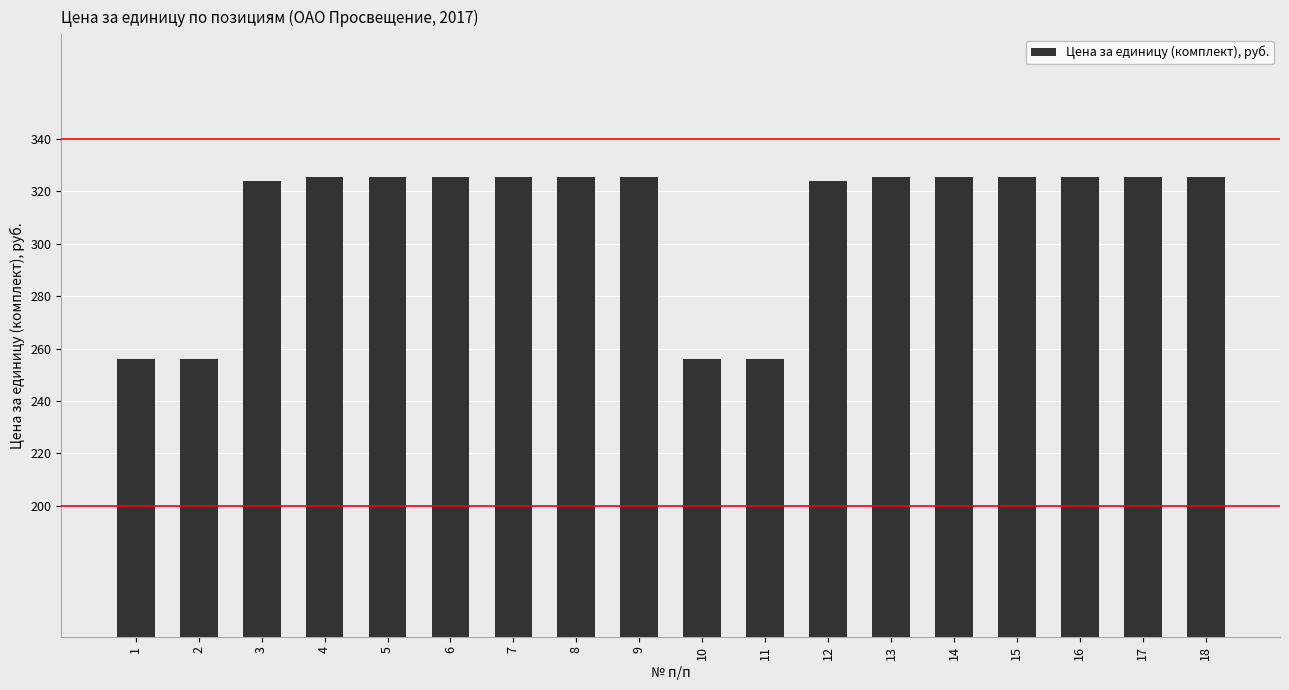

Reading left to right, transcribe all the data shown in this chart.

256.2	256.2	323.8	325.5	325.5	325.5	325.5	325.5	325.5	256.2	256.2	323.8	325.5	325.5	325.5	325.5	325.5	325.5